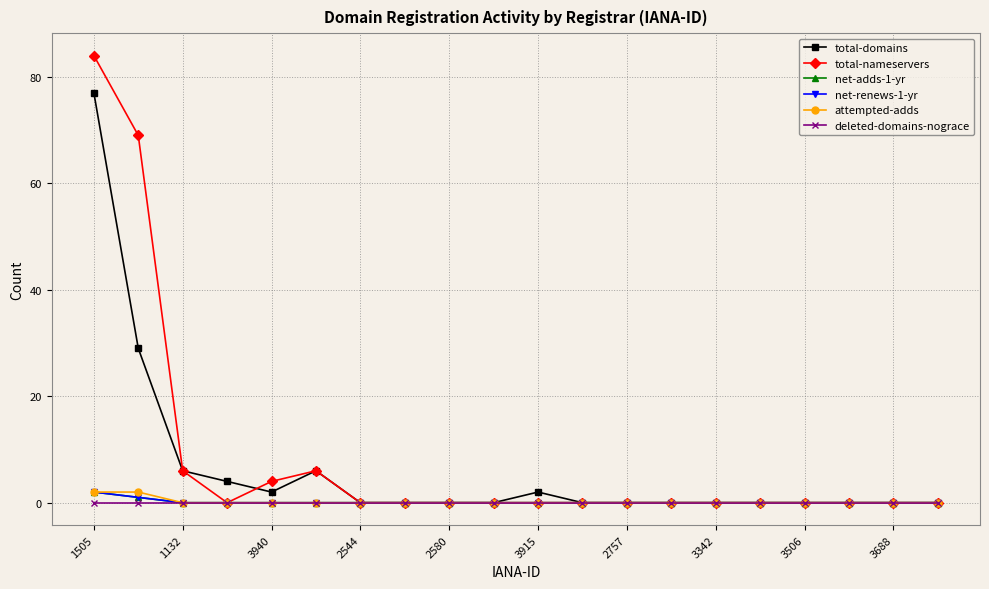

Does the chart display data point markers on the line(s)?

Yes